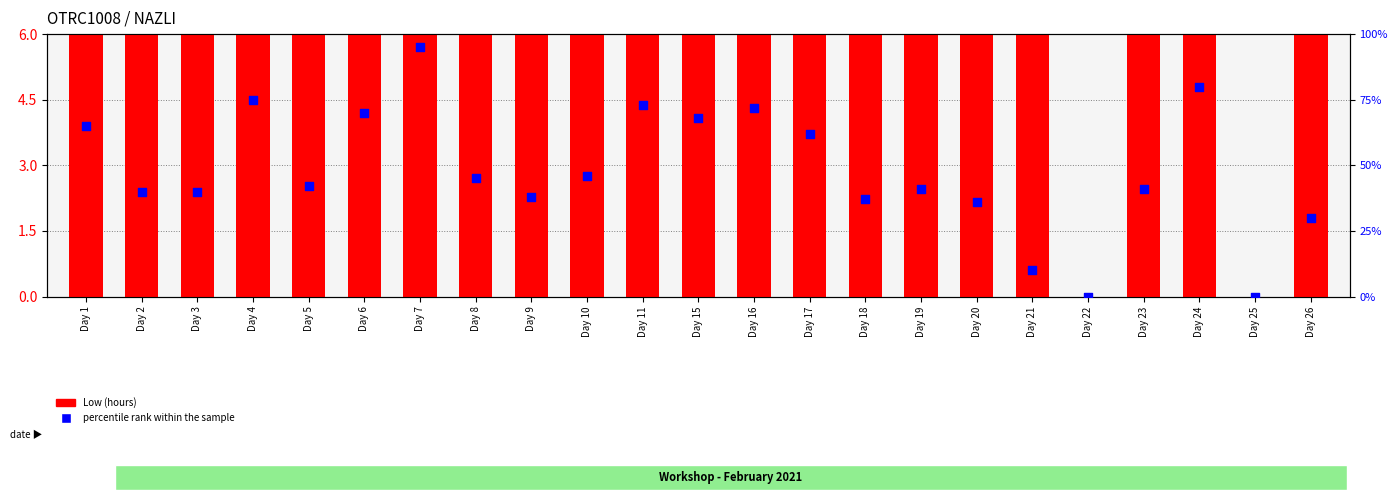

Which series reaches the maximum Y coordinate?

percentile rank within the sample